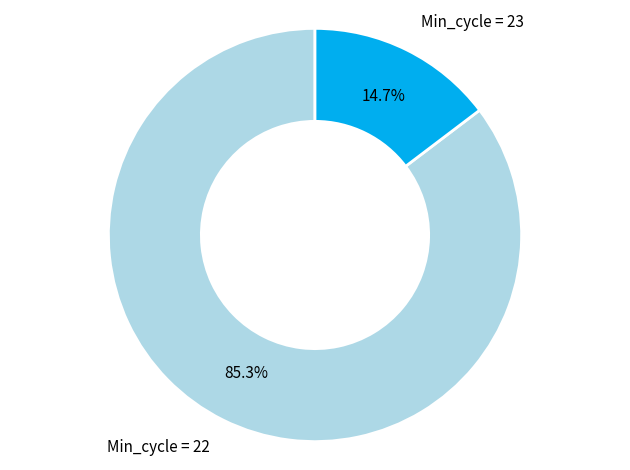

Which category has the biggest portion of the pie?

Min_cycle = 22